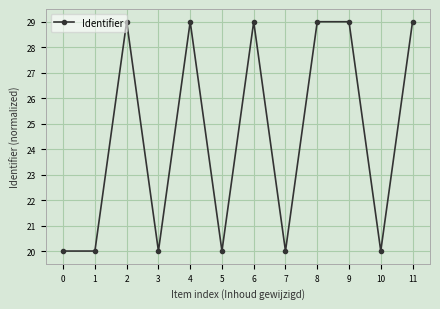

Where is the first local maximum?

2